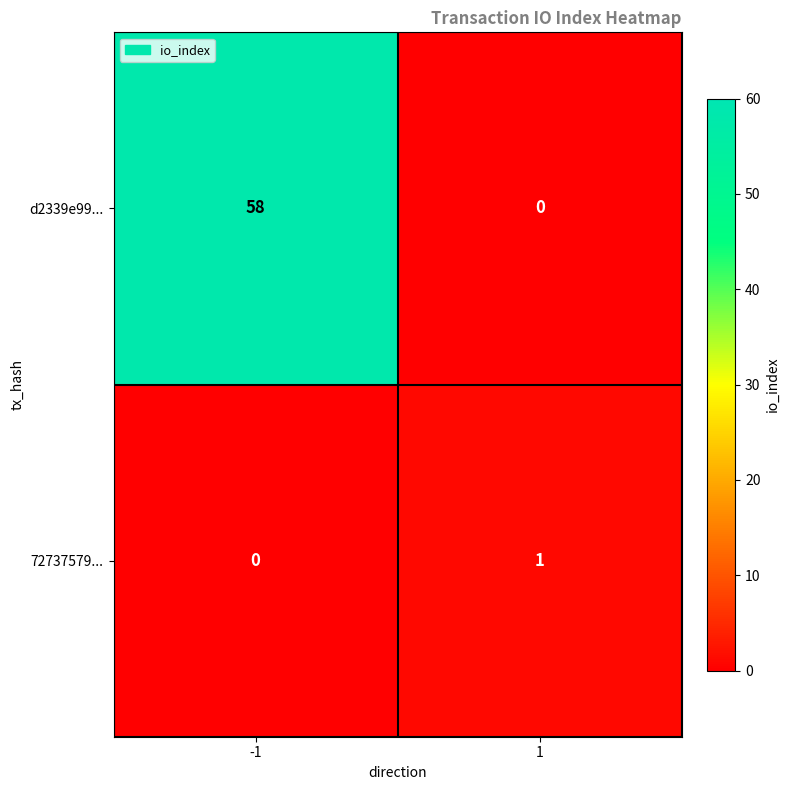

Read the d2339e99... value at -1, to the nearest 10.

60